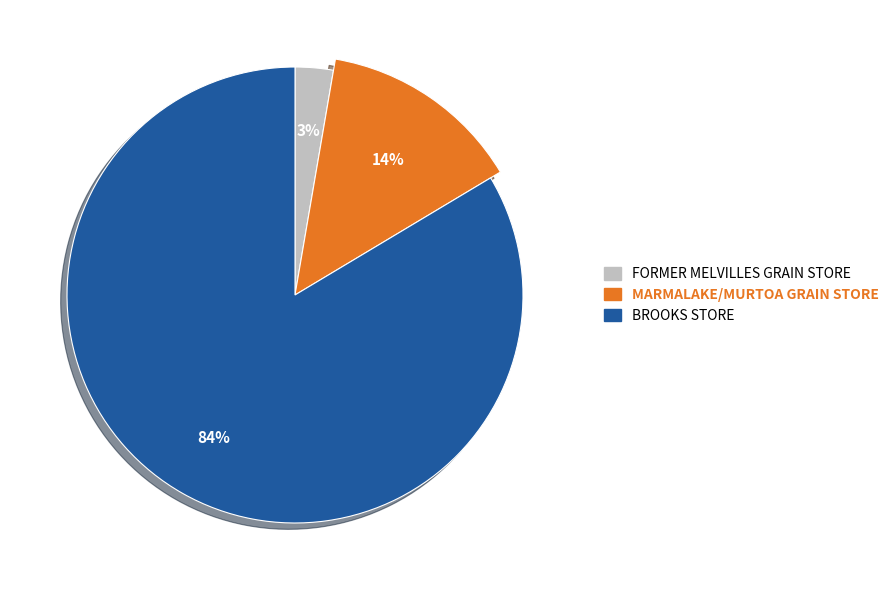

To the nearest percent, what is the difference between the MARMALAKE/MURTOA GRAIN STORE and FORMER MELVILLES GRAIN STORE slice percentages?

11%